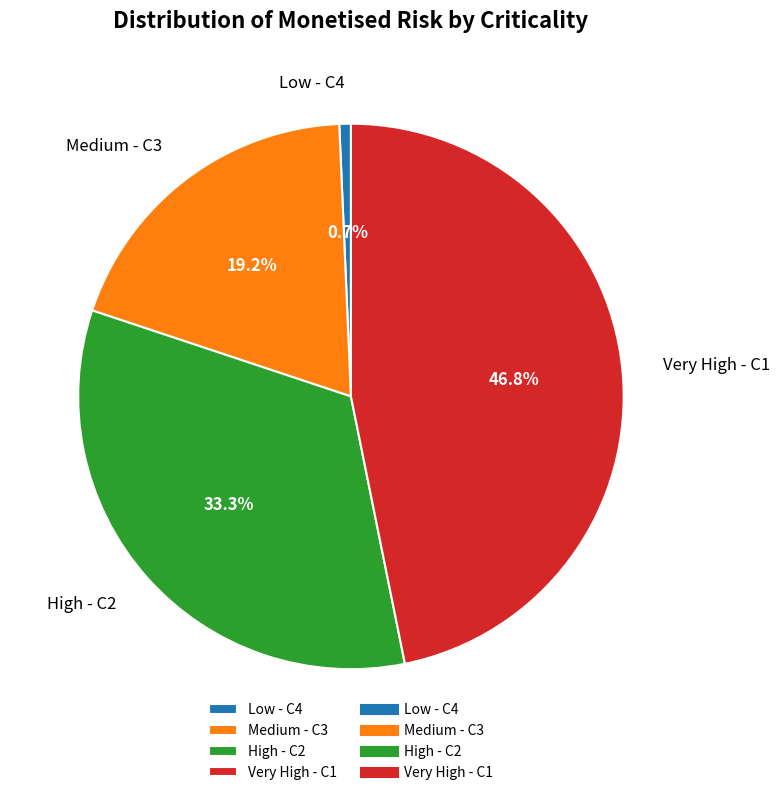

Is it true that Low - C4 is 11% of the pie?

False